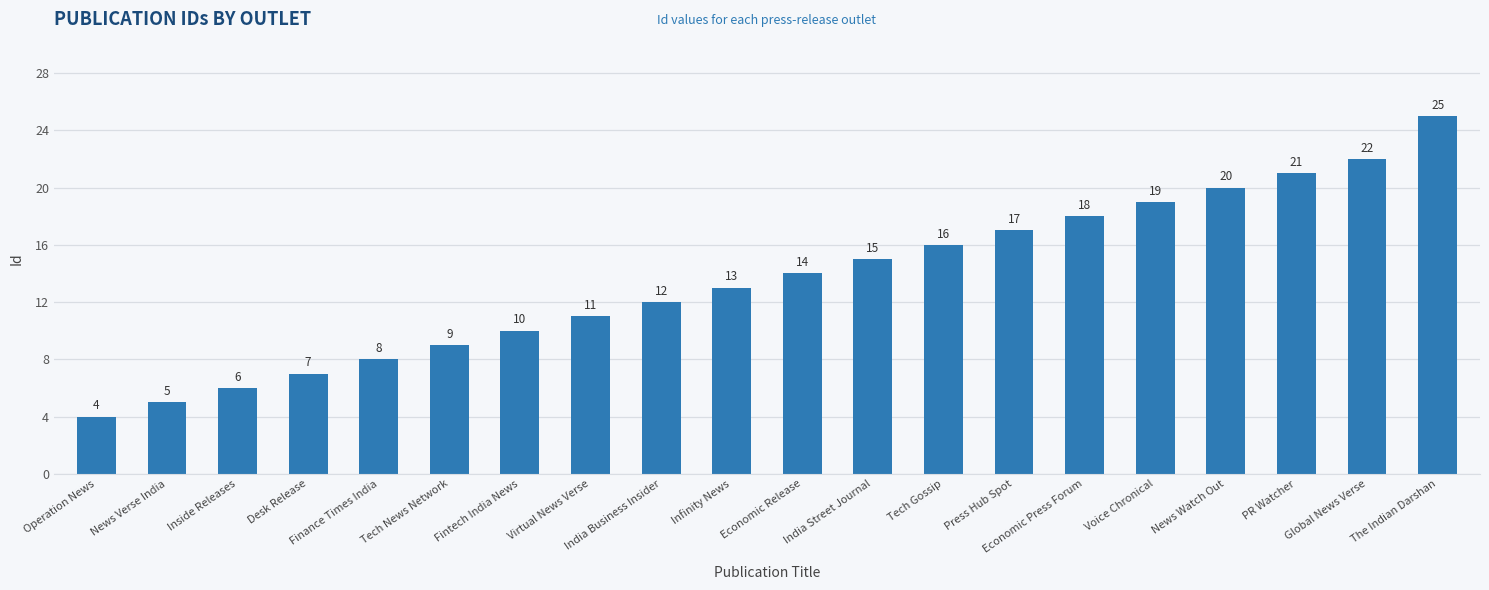

What is the difference between the values at Desk Release and News Watch Out?

13